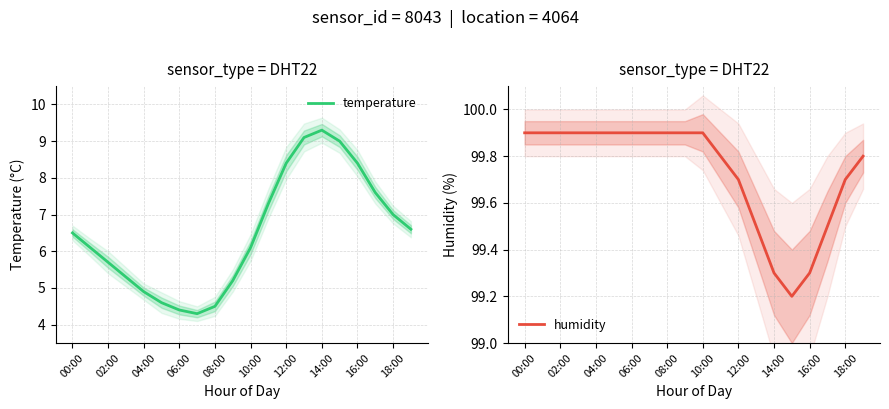

The temperature series shows 1.5 at 06:00. True or false?

False